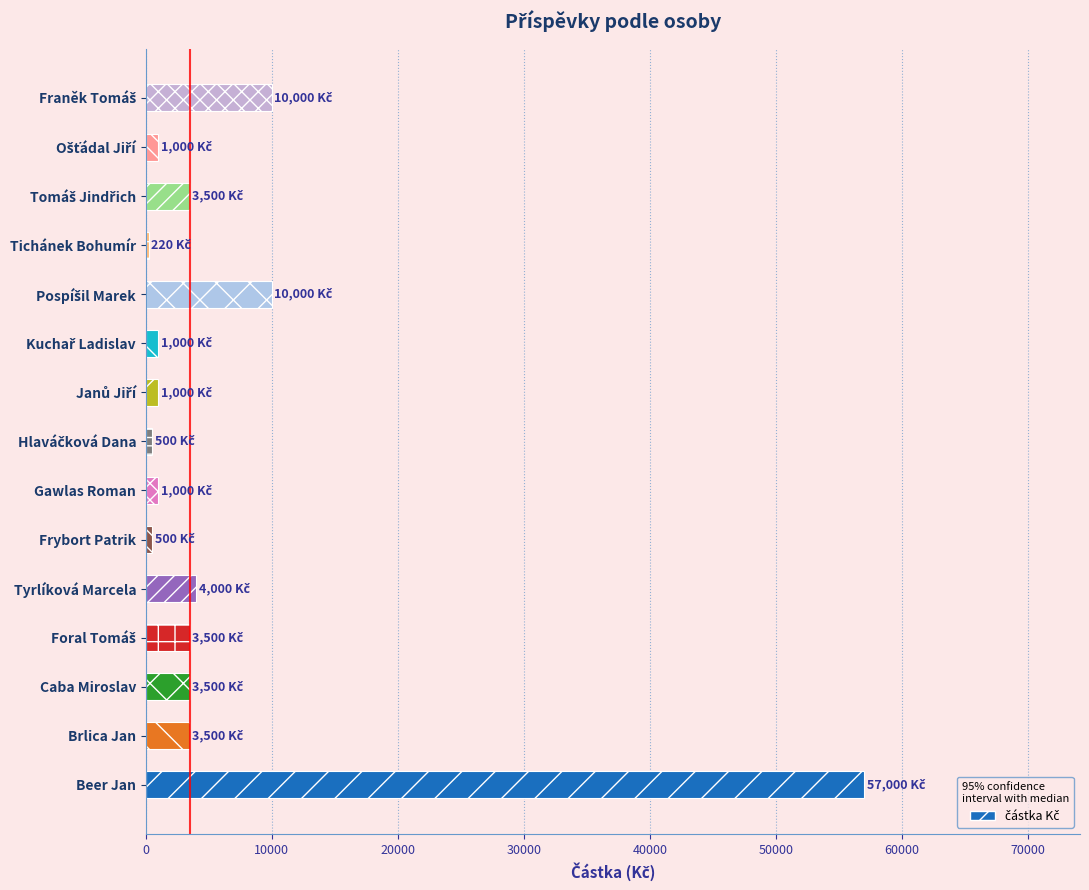

What is the sum of all values?

100220